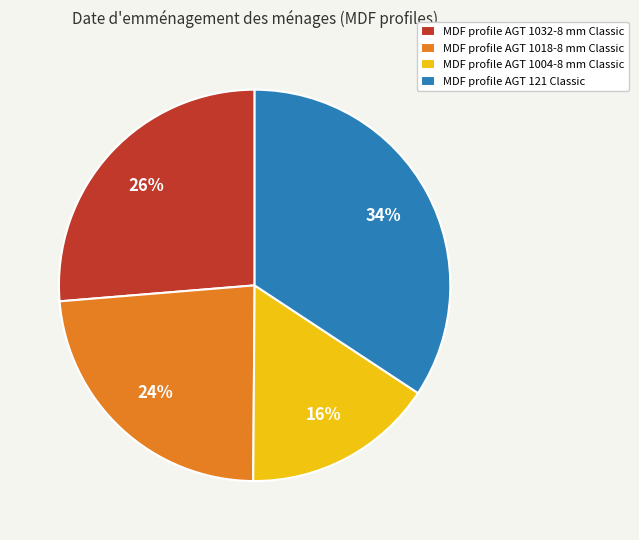

What is the largest slice in the pie chart?

MDF profile AGT 121 Classic